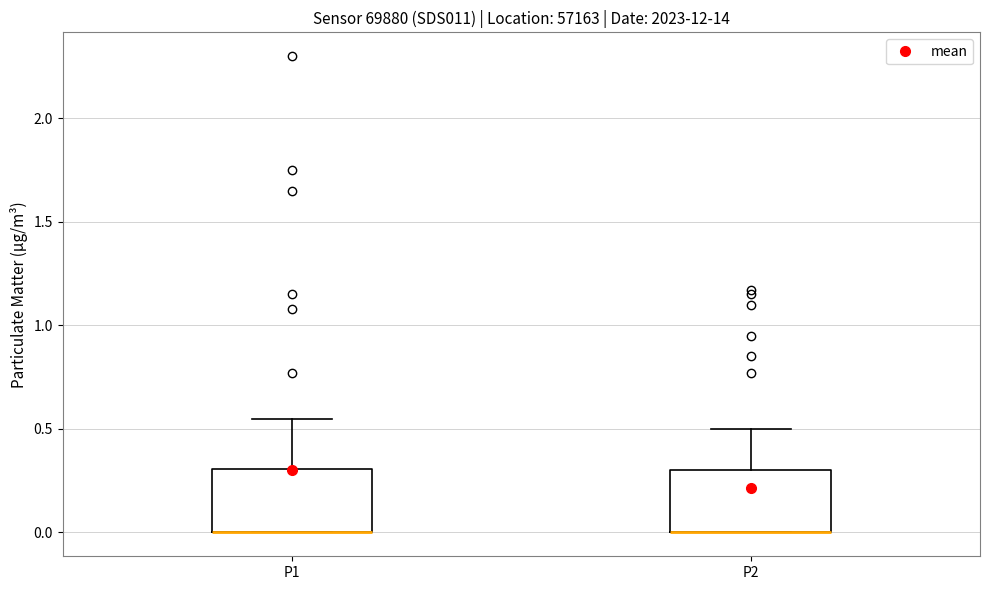

Reading left to right, read every box against the y-axis: the position of its median line, the range the box covers, and the ends of its whiskers. The values are not printed on the chart, so give them approximately, as read against the axis.

P1: median 0.00 (drawn on the box's lower edge), box 0.00 to 0.30, whiskers 0.00 to 0.55
P2: median 0.00 (drawn on the box's lower edge), box 0.00 to 0.30, whiskers 0.00 to 0.50